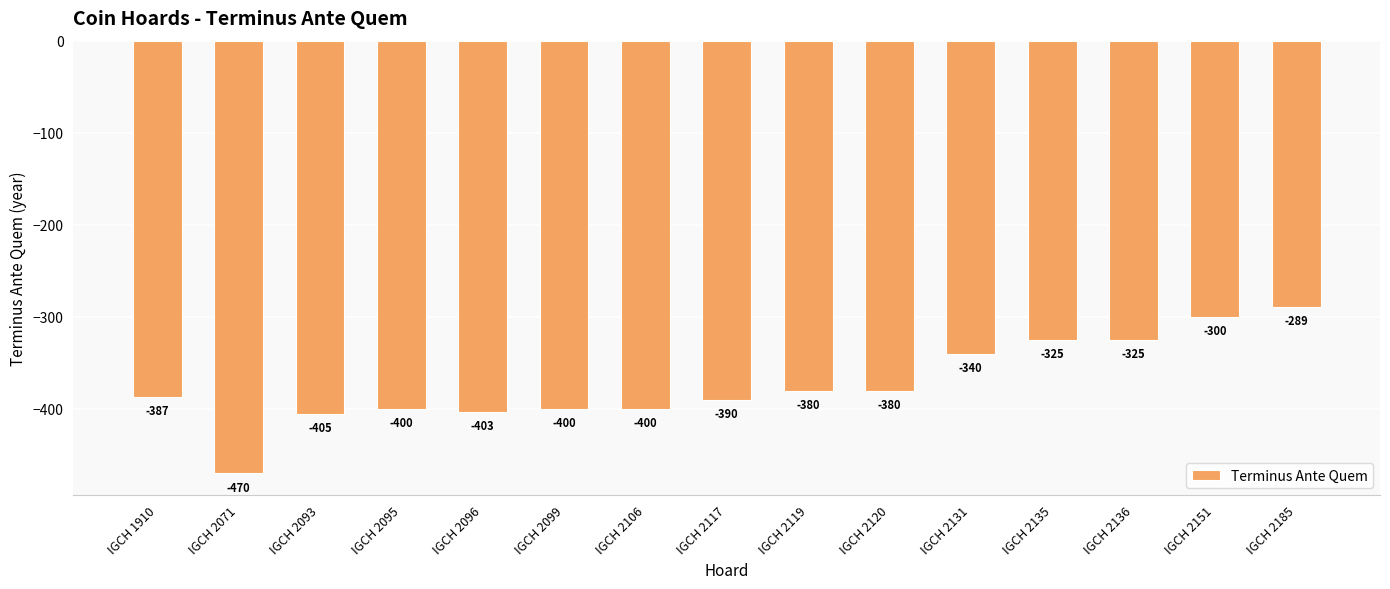

At which label does the data first exceed -387?

IGCH 2119